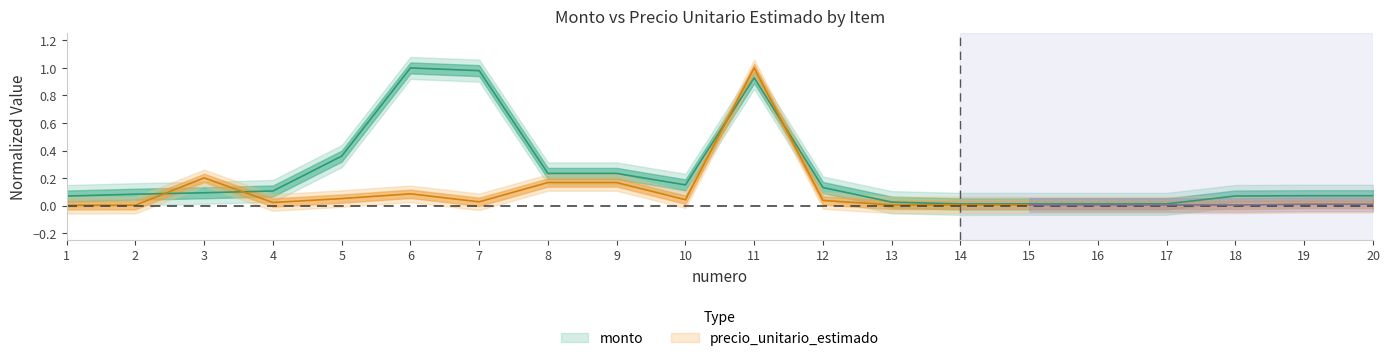

At 5, list the series in order from largest to smallest.

monto, precio_unitario_estimado